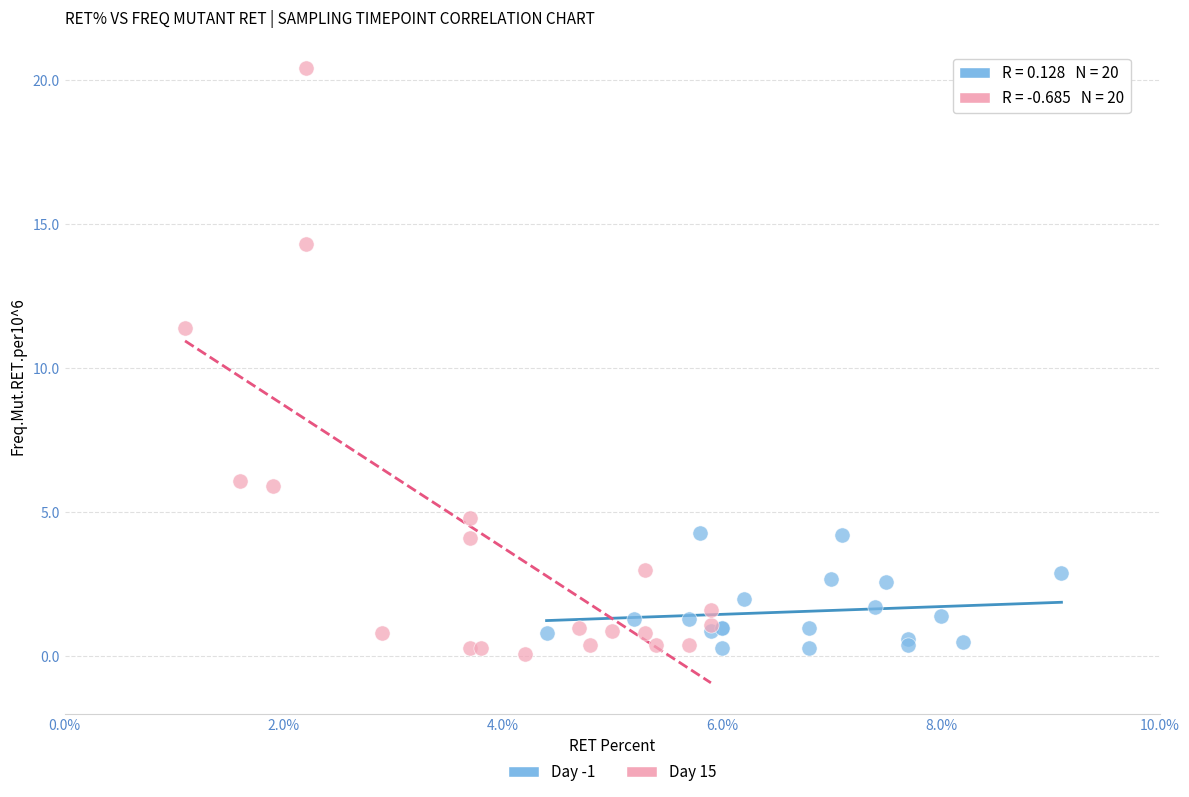

Which series reaches the maximum Y coordinate?

Day 15